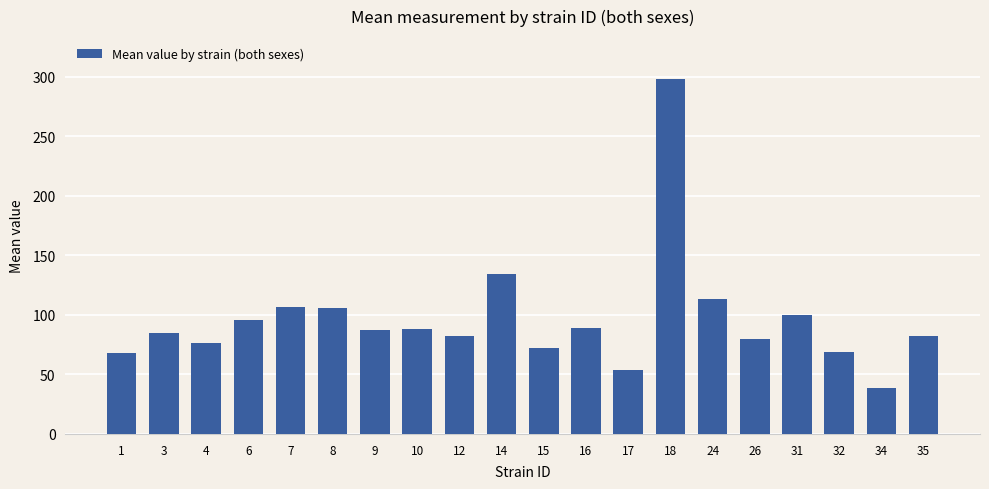

What is the value of the 12th bar from the left?

89.1